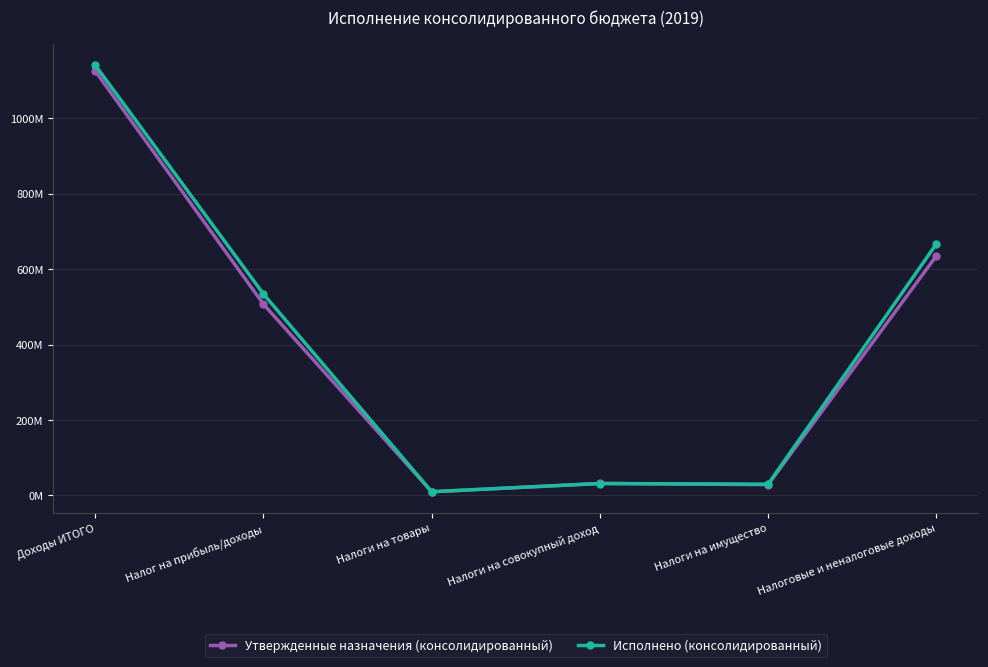

True or false: Утвержденные назначения (консолидированный) has more than 2 points higher than both neighbors.

False